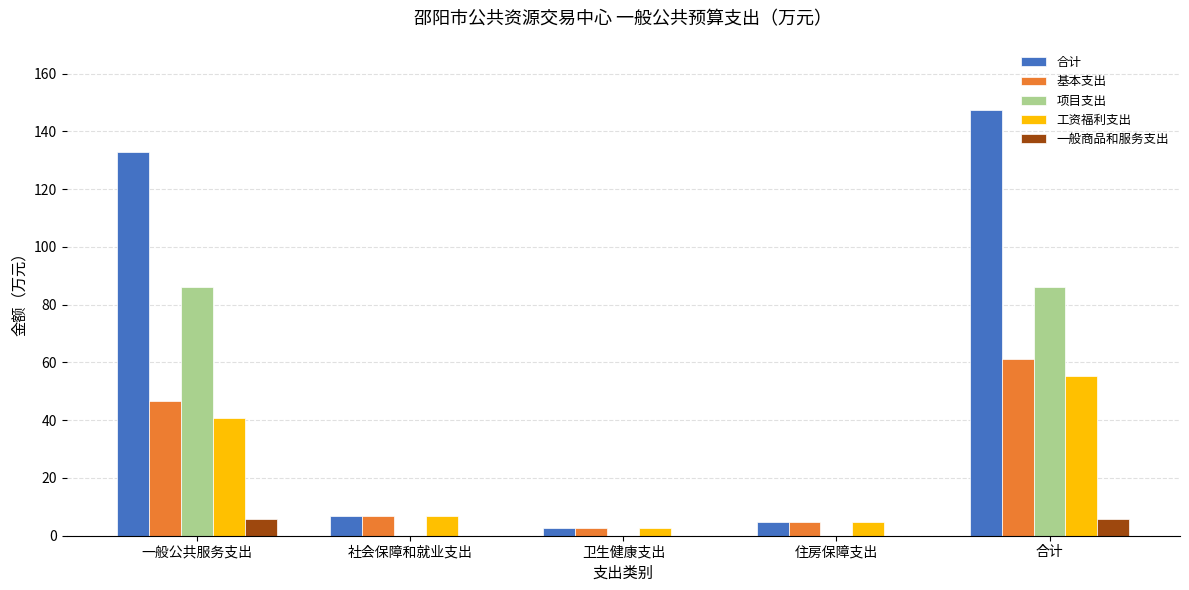

How many categories are shown in the chart?

5